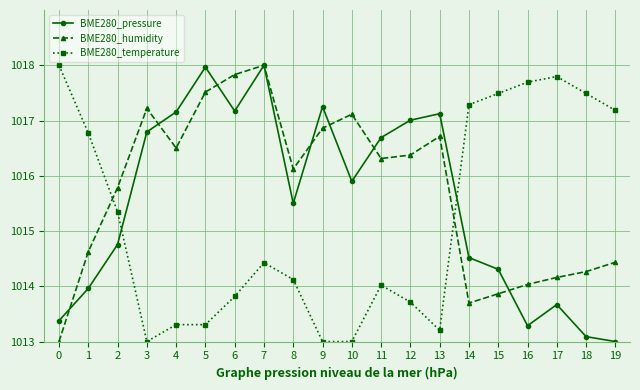

At how many categories does at least one series exceed 1016?

19